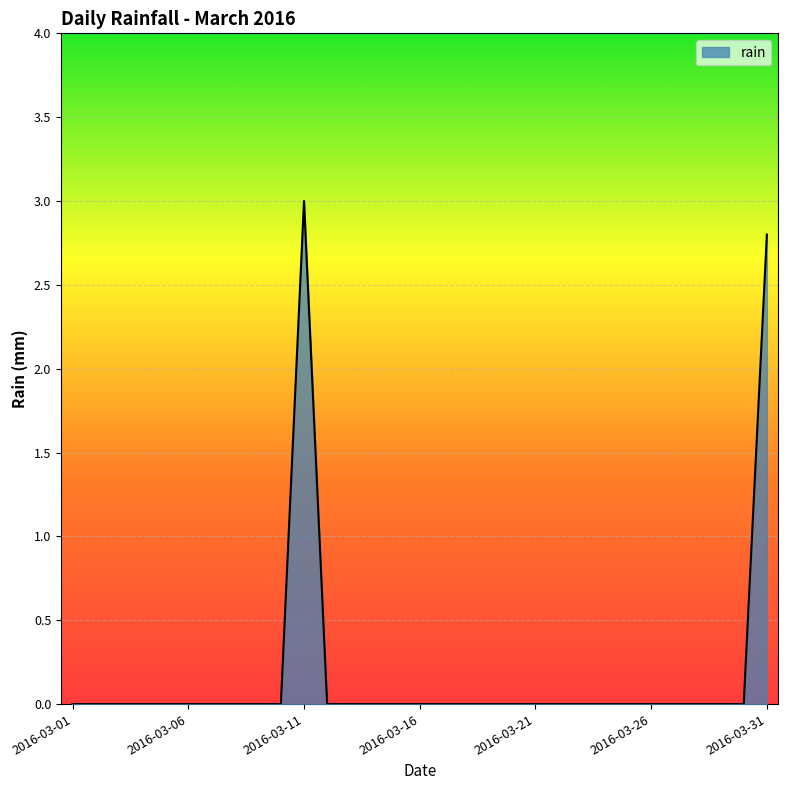

What is the difference between the maximum and minimum values?

3.0